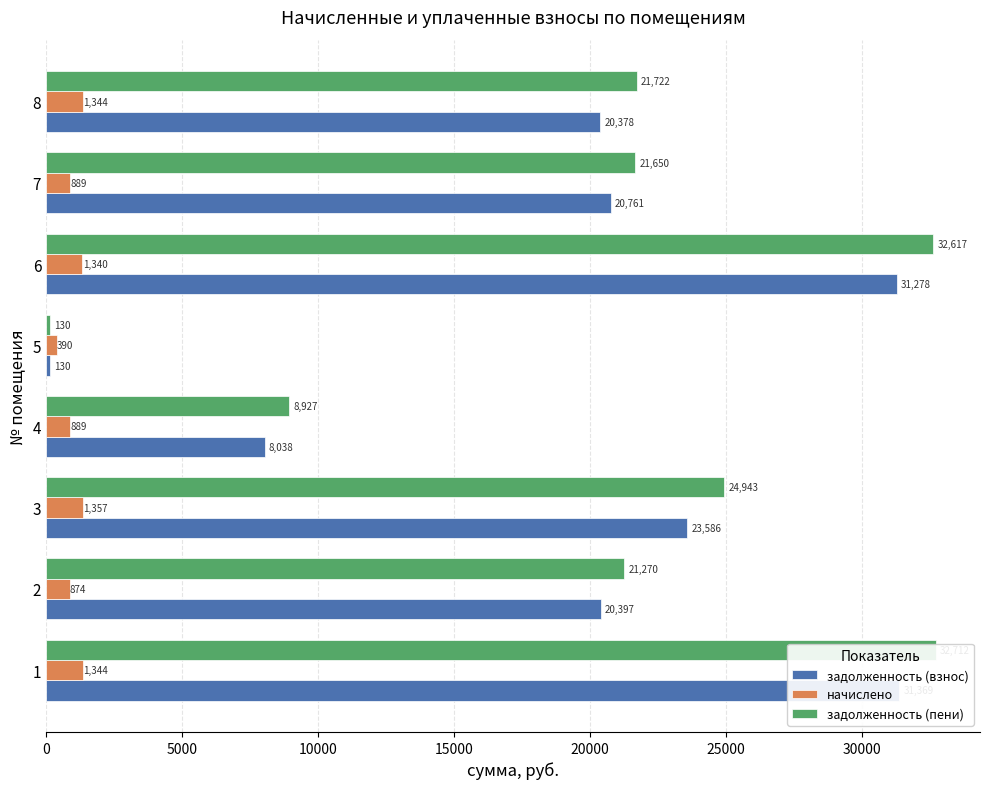

Which series has the largest range (max minus min)?

задолженность (пени)